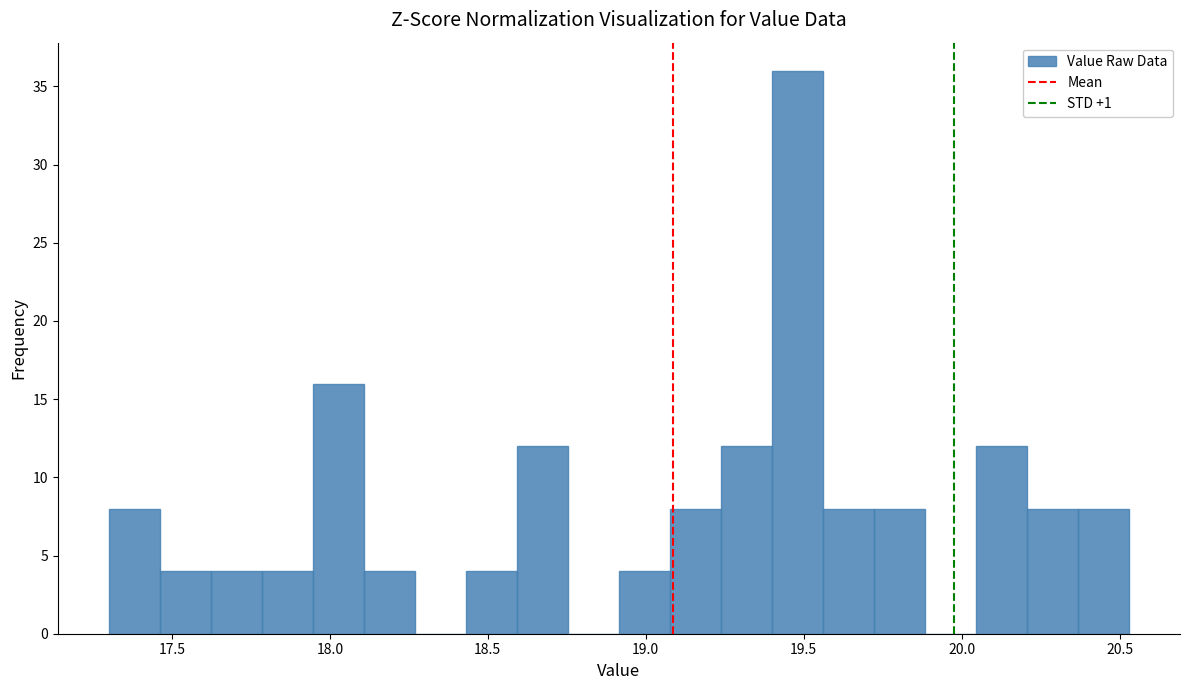

Around what value on the x-axis is the tallest bar? Give the approximate position of its centre, as read against the axis.

19.50